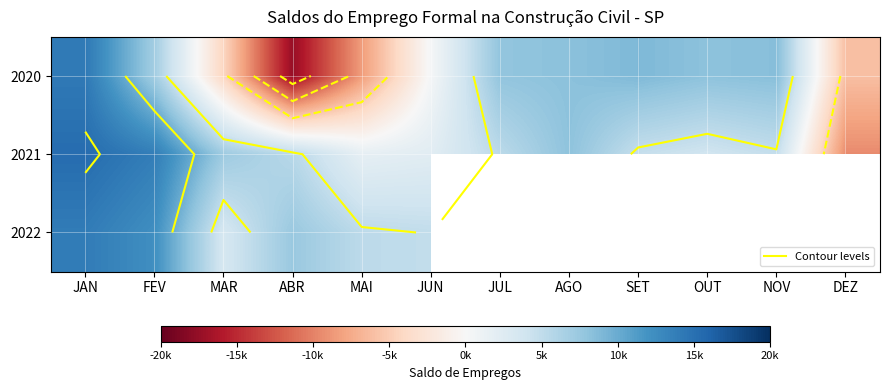

True or false: 2020 has a value of 3901.7 at AGO.

False